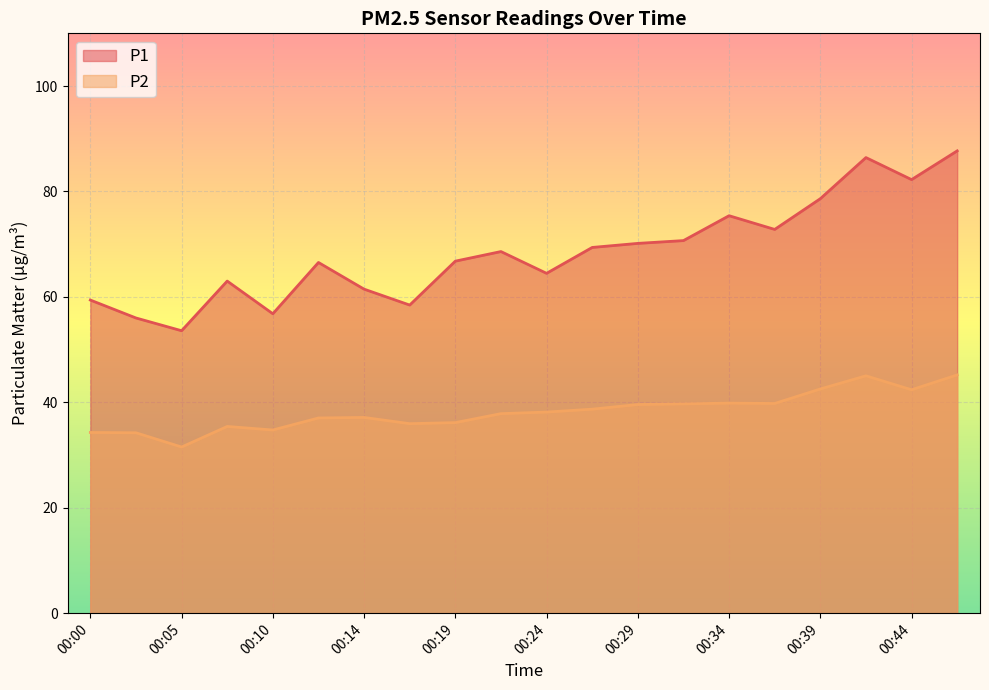

Reading right to left, what are all the values shown in this chart?

P1: 87.7	82.2	86.4	78.6	72.8	75.4	70.7	70.2	69.4	64.5	68.6	66.8	58.5	61.5	66.5	56.8	63.0	53.6	56.0	59.4
P2: 45.2	42.4	45.0	42.5	39.8	39.9	39.7	39.6	38.7	38.1	37.9	36.1	36.0	37.1	37.0	34.8	35.4	31.5	34.2	34.3